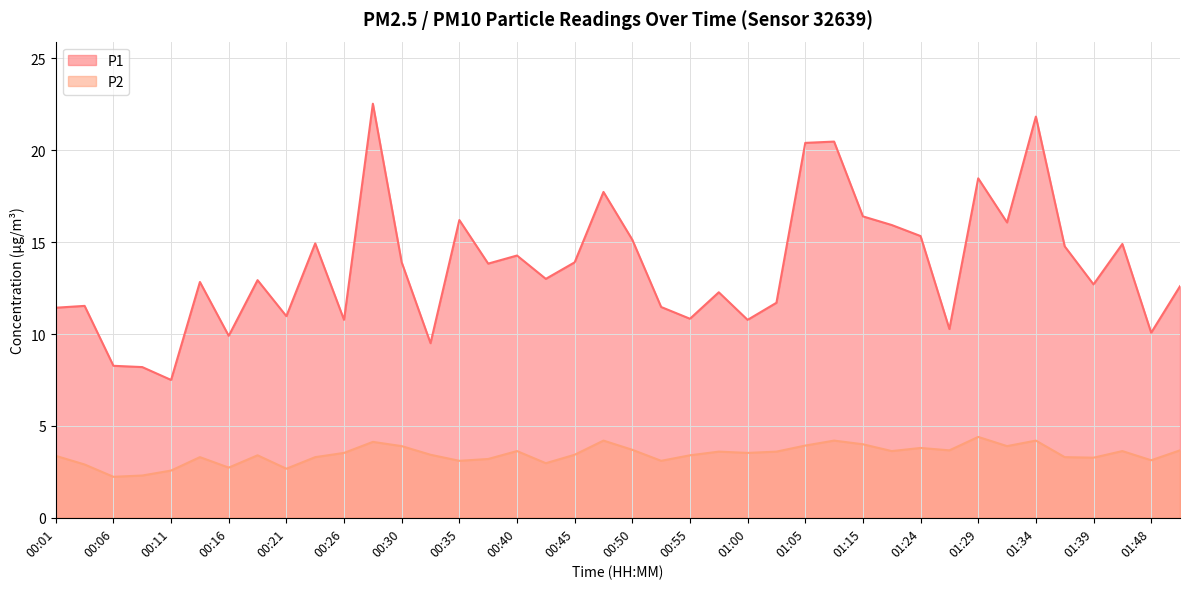

How many data points does each series have?

40